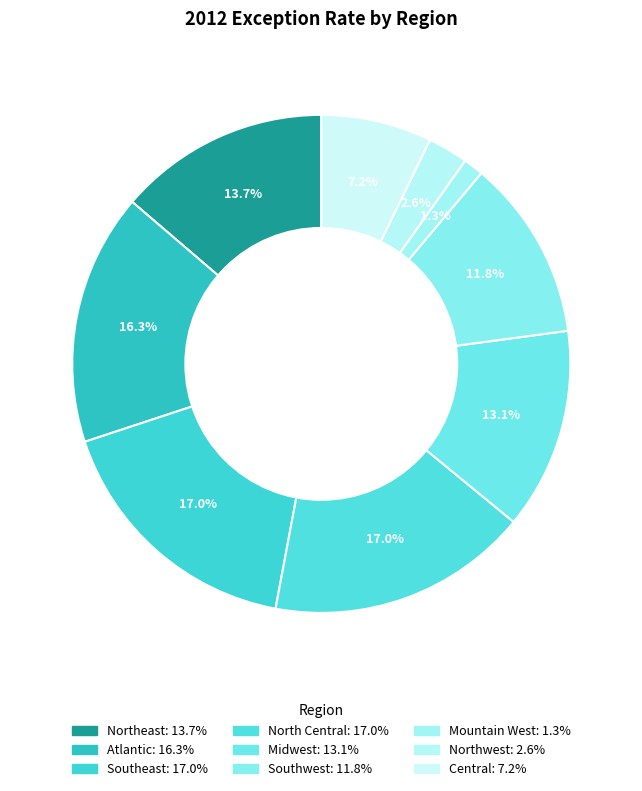

Does Northeast represent more than half of the total?

No